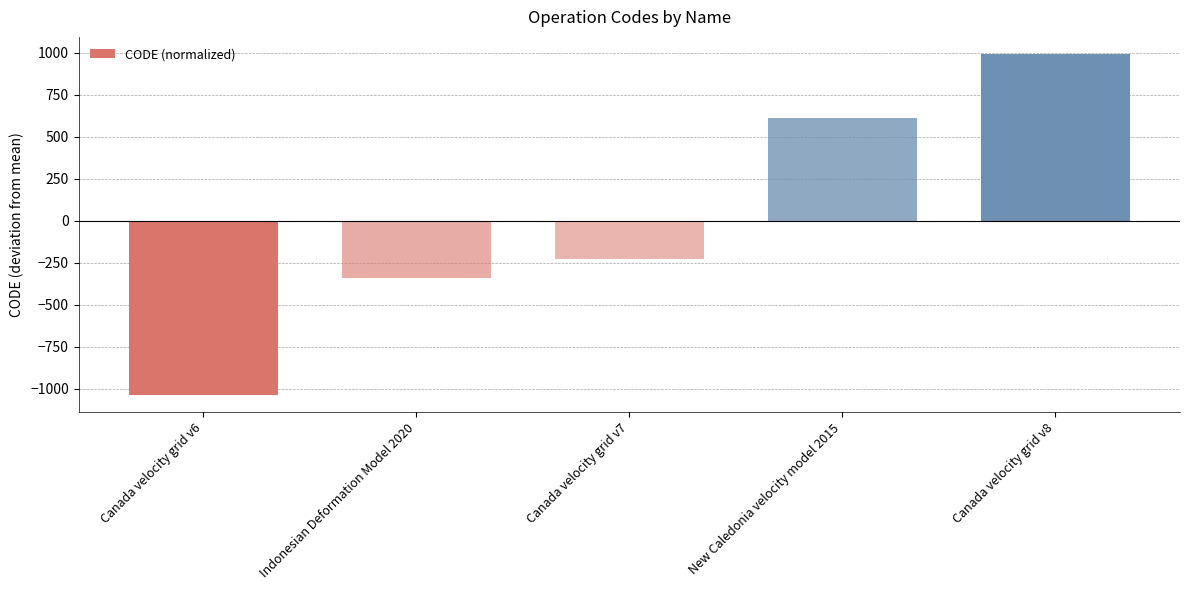

Reading right to left, list all the values displayed in this chart.

Canada velocity grid v8=994.2	New Caledonia velocity model 2015=610.2	Canada velocity grid v7=-229.8	Indonesian Deformation Model 2020=-337.8	Canada velocity grid v6=-1036.8